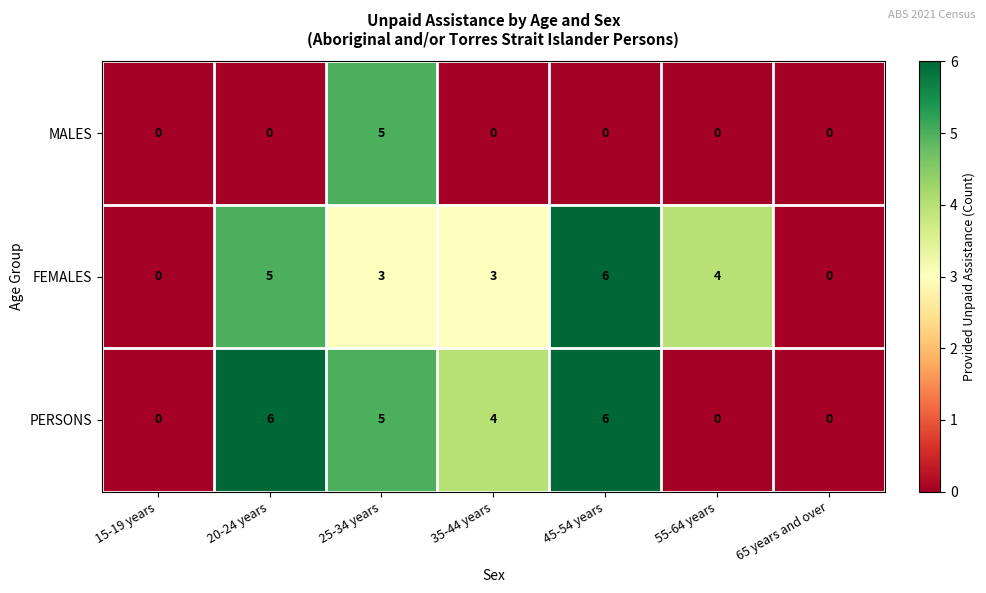

How many data points does each series have?

7